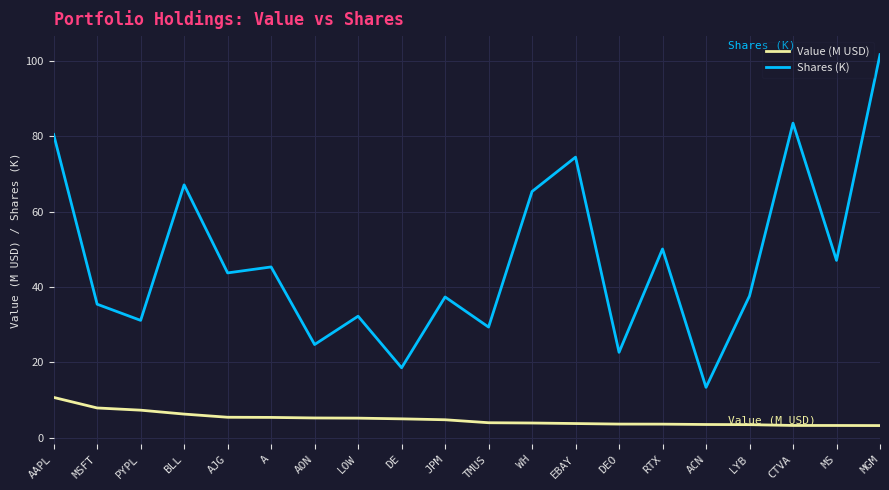

Is this an area chart (filled region under the line)?

No